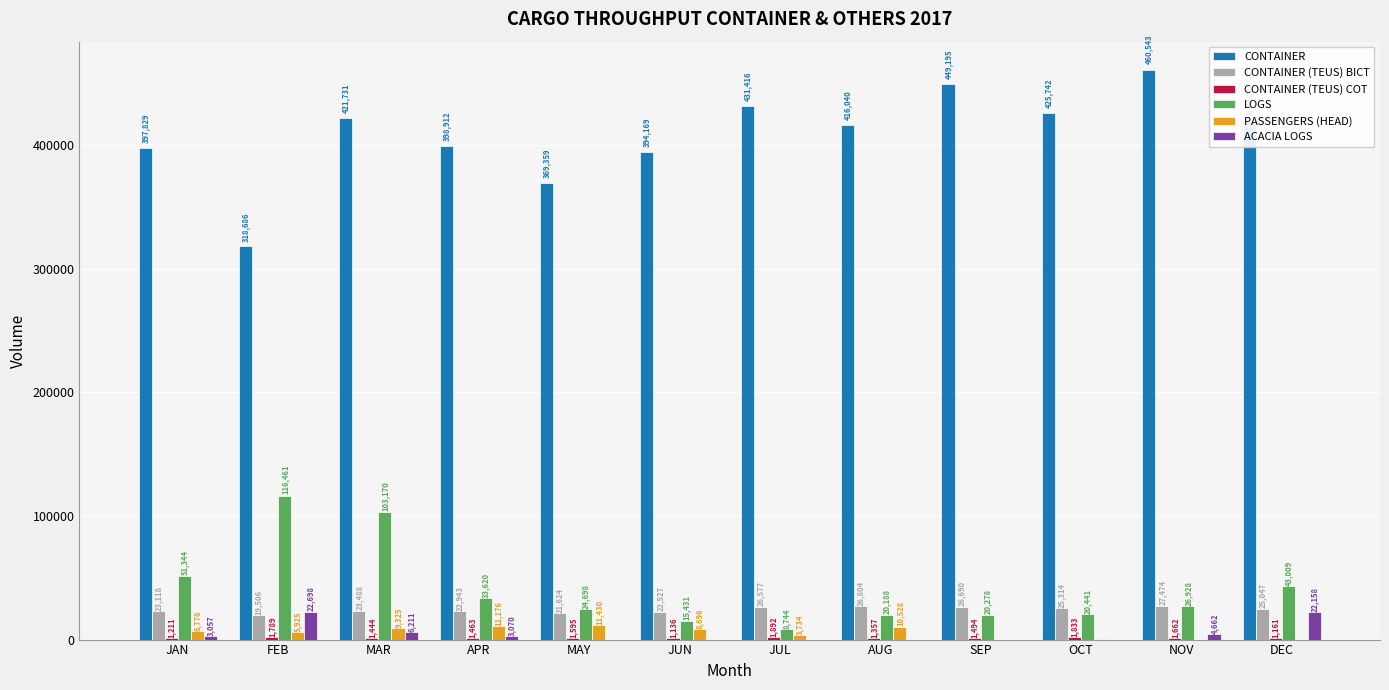

At which label is PASSENGERS (HEAD) closest to 5715?

FEB